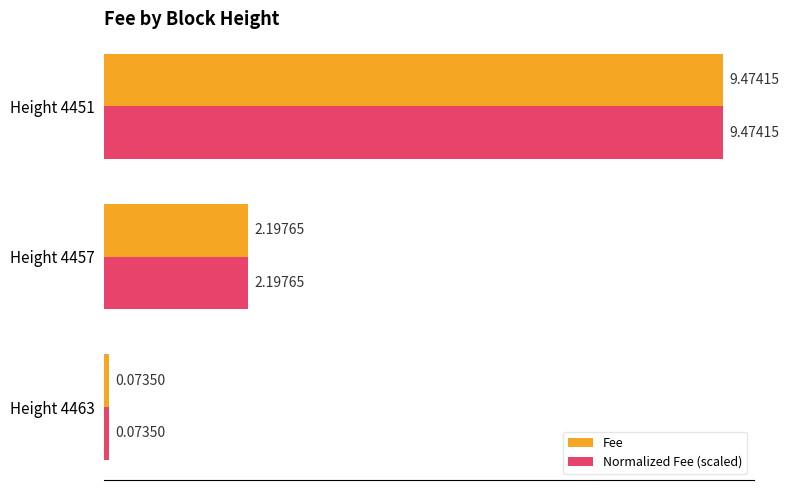

Which category has the highest value in the Fee series?

Height 4451